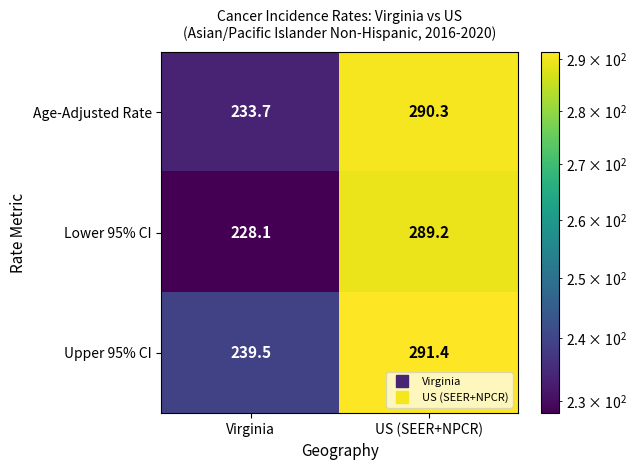

Rank the series by their average value, from lowest to highest.

Lower 95% CI, Age-Adjusted Rate, Upper 95% CI